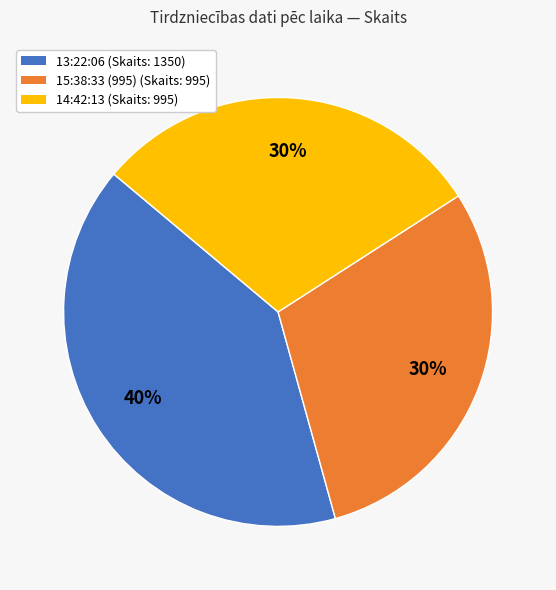

Is there a majority slice in this chart?

No